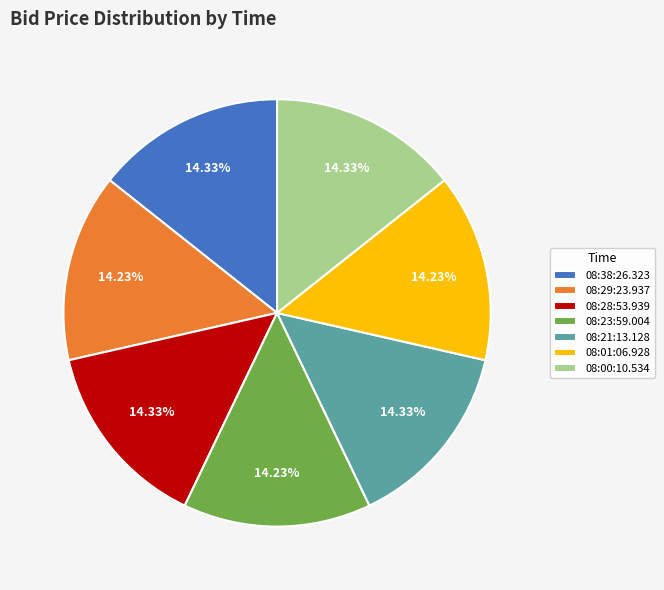

Combined, do 08:00:10.534 and 08:01:06.928 account for over 50%?

No